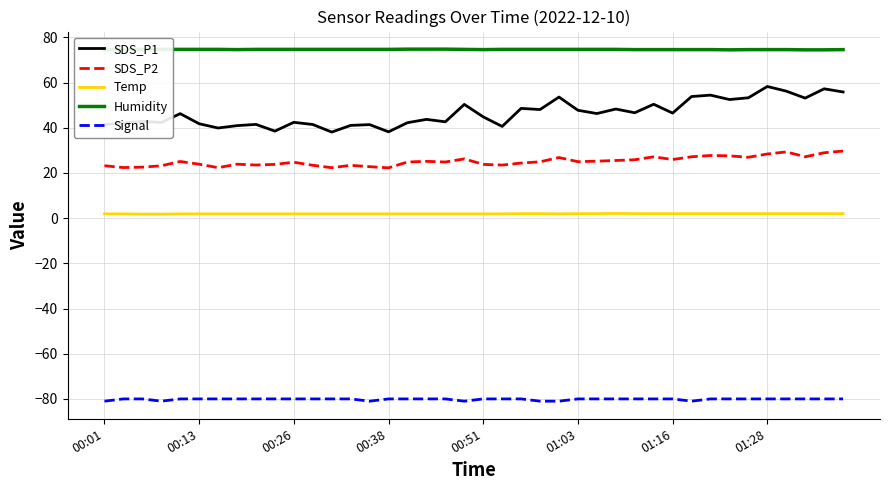

Rank the series by their maximum value, from highest to lowest.

Humidity, SDS_P1, SDS_P2, Temp, Signal